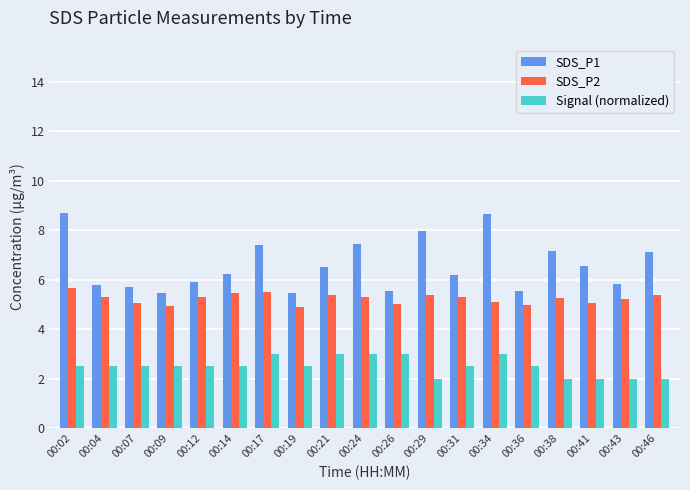

What is the average value of the Signal (normalized) series?

2.5